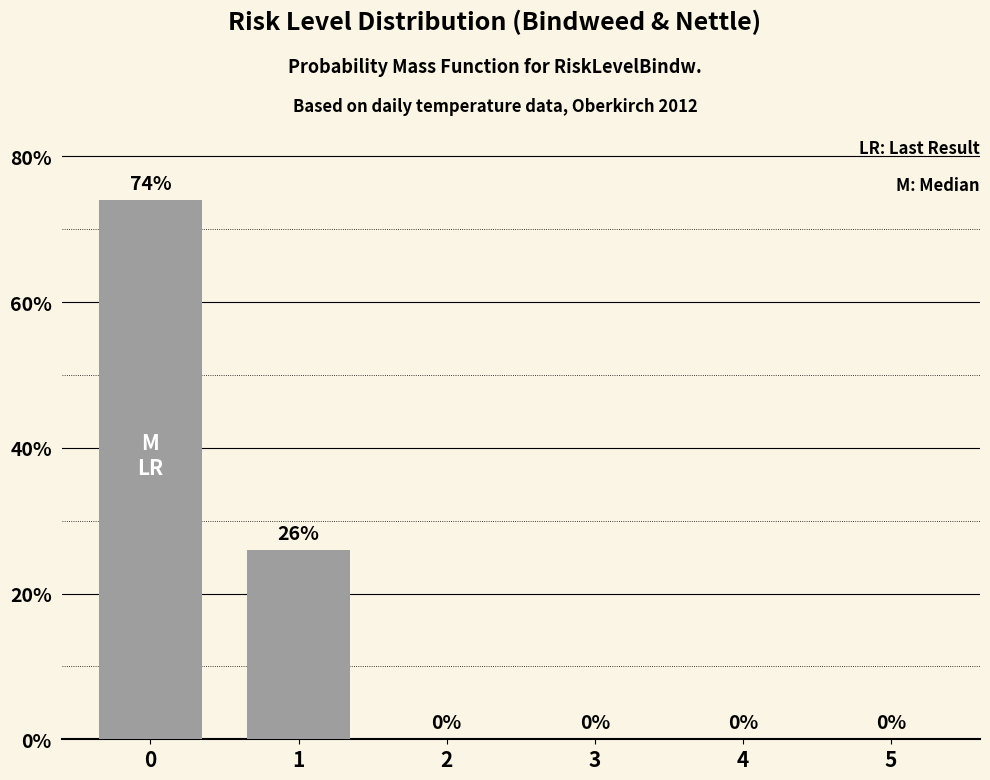

The chart shows a value of 26 at 1. True or false?

True